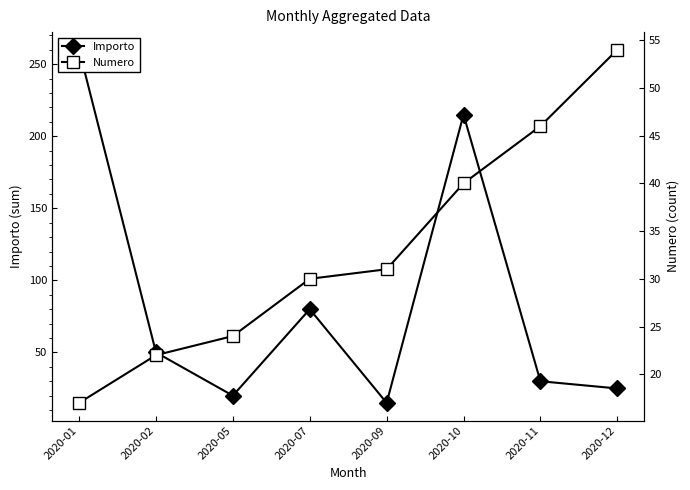

True or false: Importo has a value of 29 at 2020-02.

False